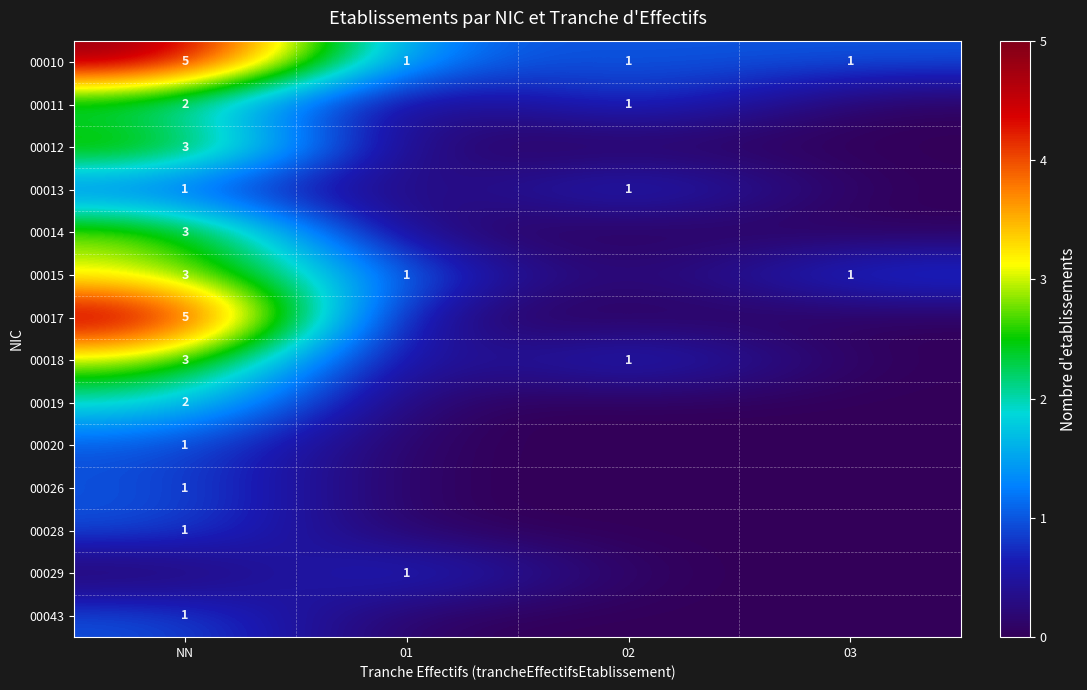

True or false: 00015 has a value of 1 at 01.

True